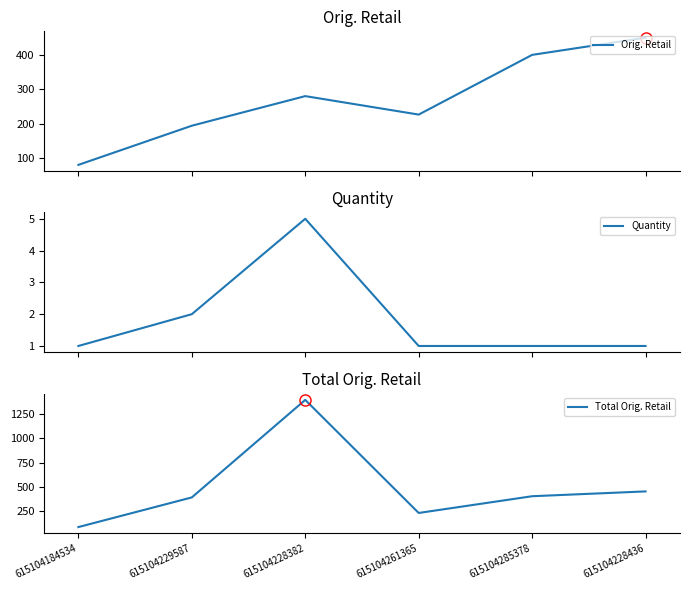

How many lines are shown in the chart?

3